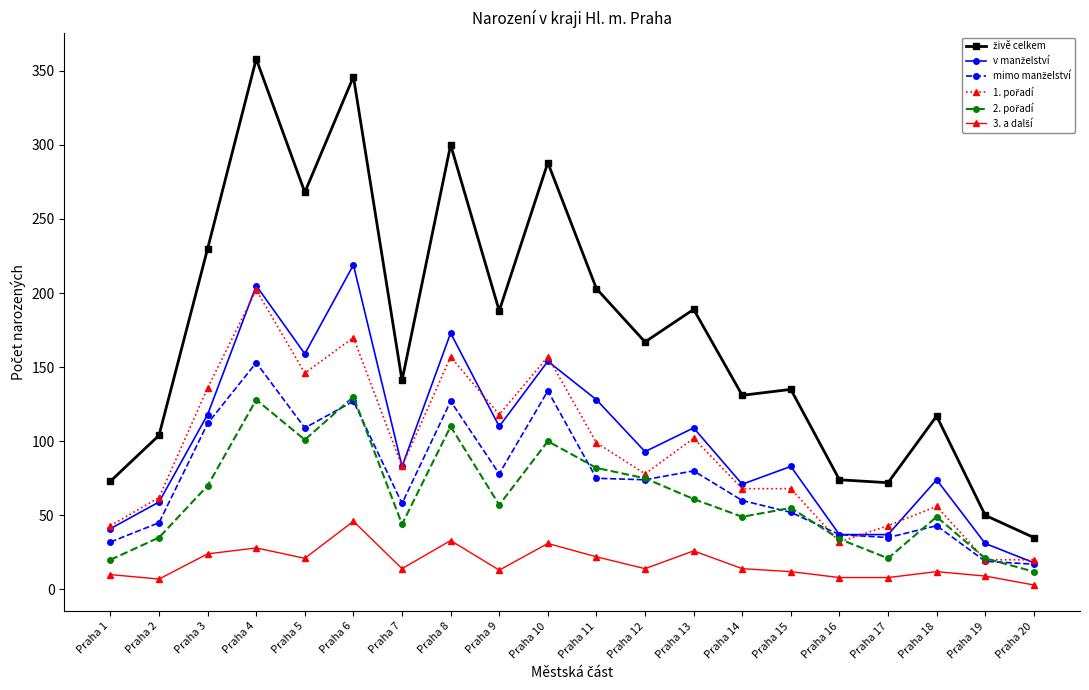

Does the chart display data point markers on the line(s)?

Yes